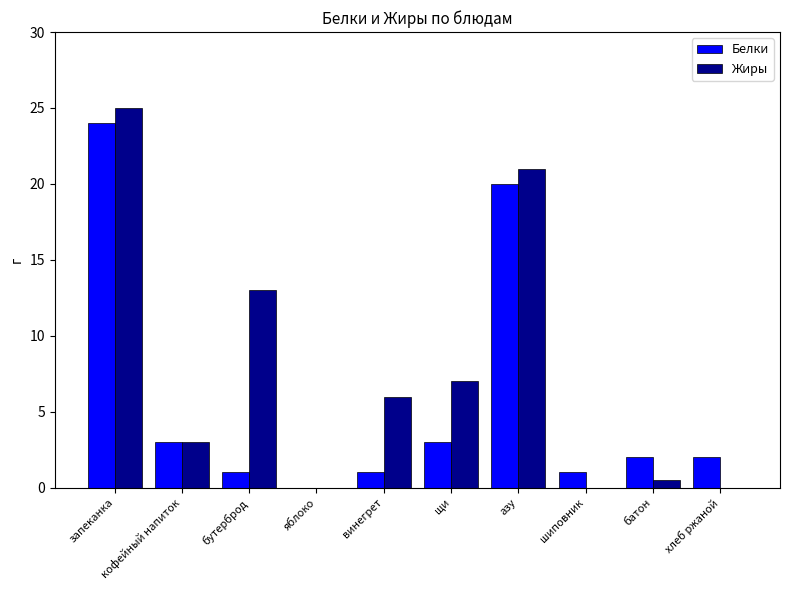

What is the highest value of the Жиры series?

25.0